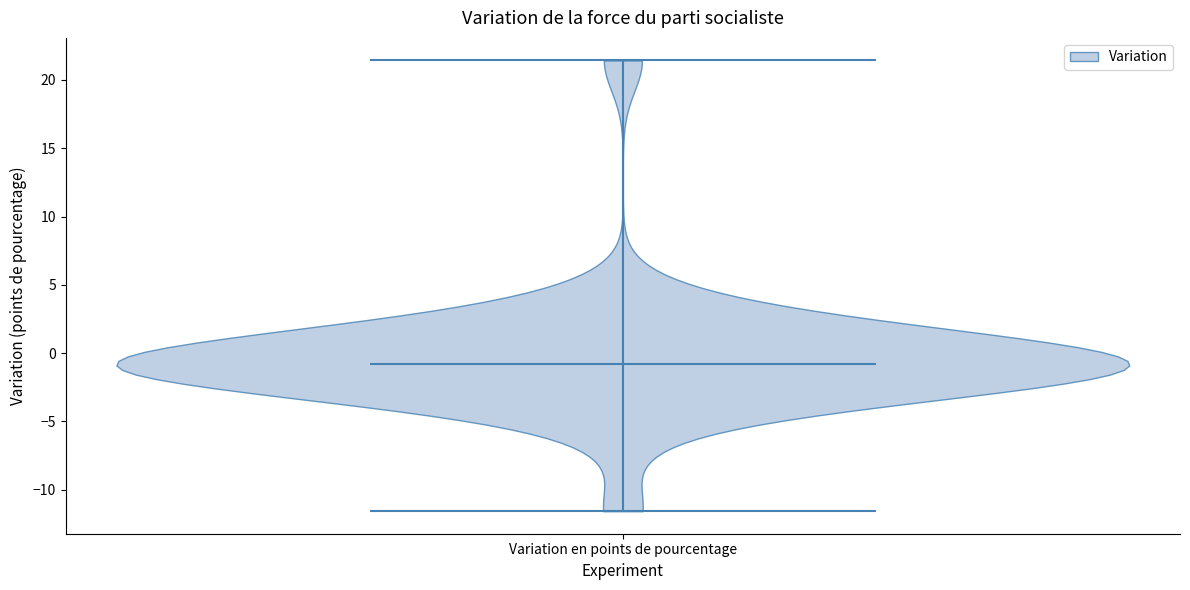

Read this violin plot against the y-axis: where its median line is, and the lowest and highest points the violin reaches. The values are not printed on the chart, so give them approximately, as read against the axis.

median line -1.0, lowest point -11.5, highest point 21.5